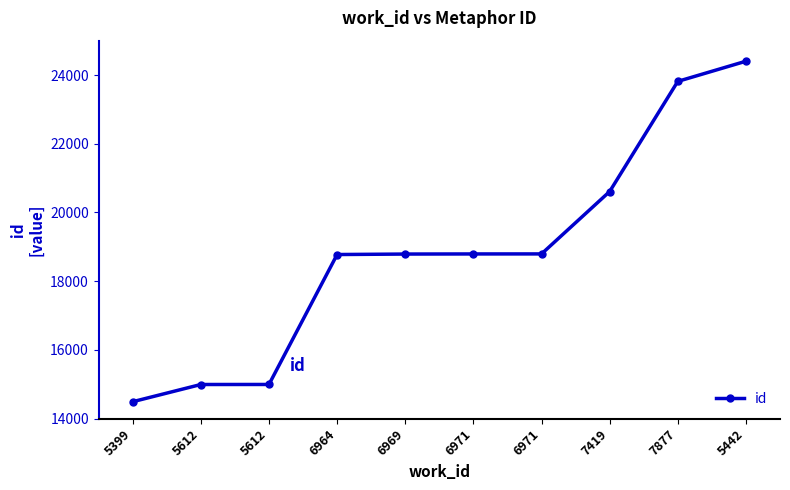

Reading right to left, list all the values displayed in this chart.

24402	23815	20609	18793	18792	18789	18775	14993	14992	14491